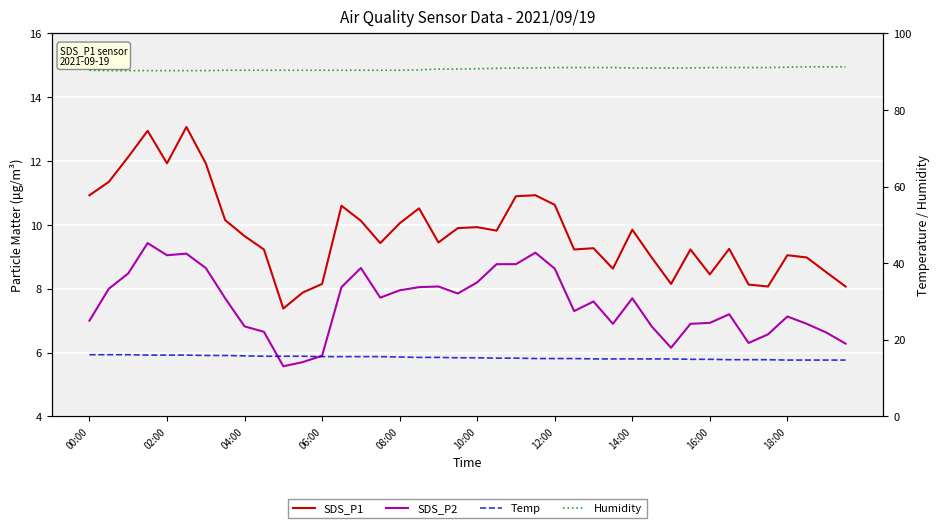

True or false: Humidity has a value of 90.5 at 17.

True